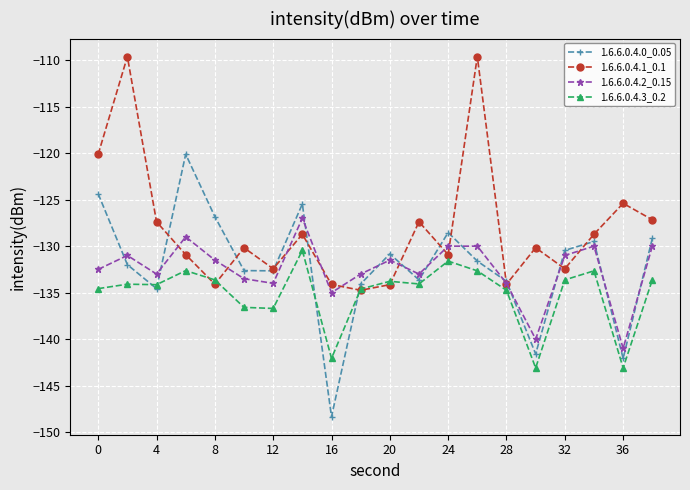

Rank the series by their maximum value, from highest to lowest.

1.6.6.0.4.1_0.1, 1.6.6.0.4.0_0.05, 1.6.6.0.4.2_0.15, 1.6.6.0.4.3_0.2